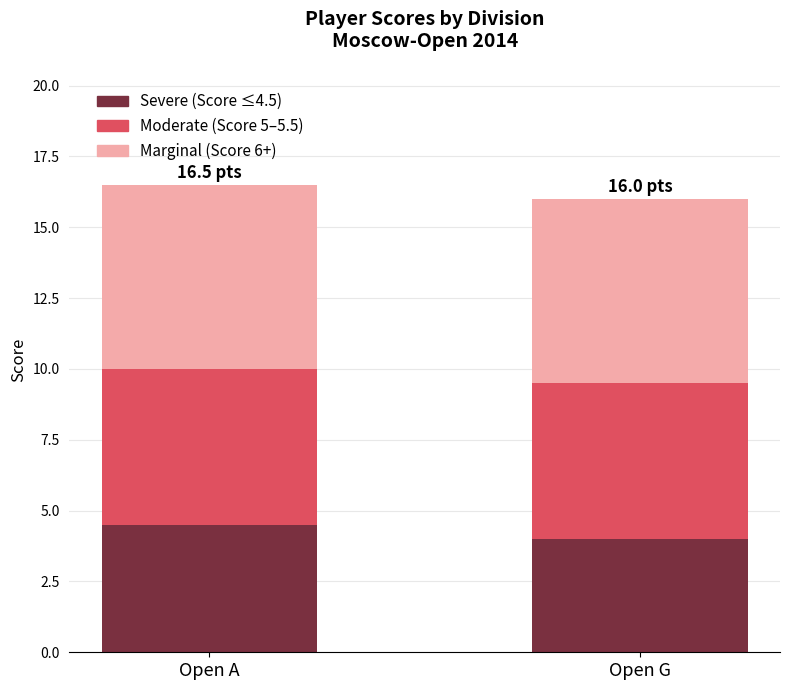

List the labels in order of Severe (Score ≤4.5) value, smallest first.

Open G, Open A